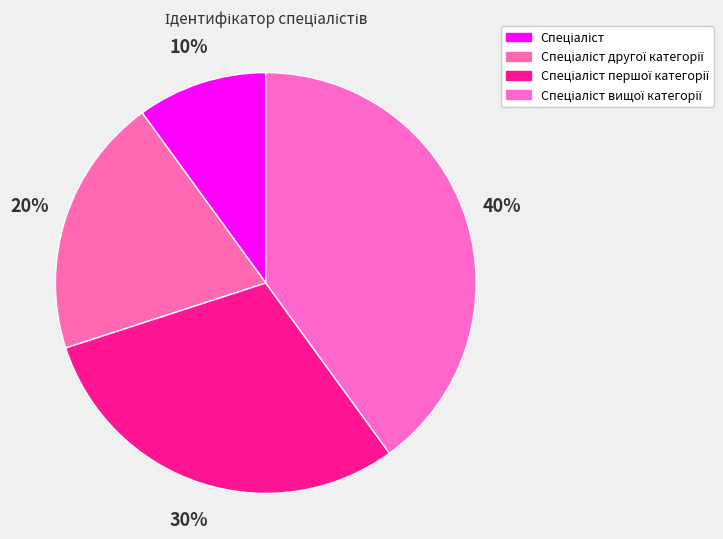

Count the number of slices in the pie.

4